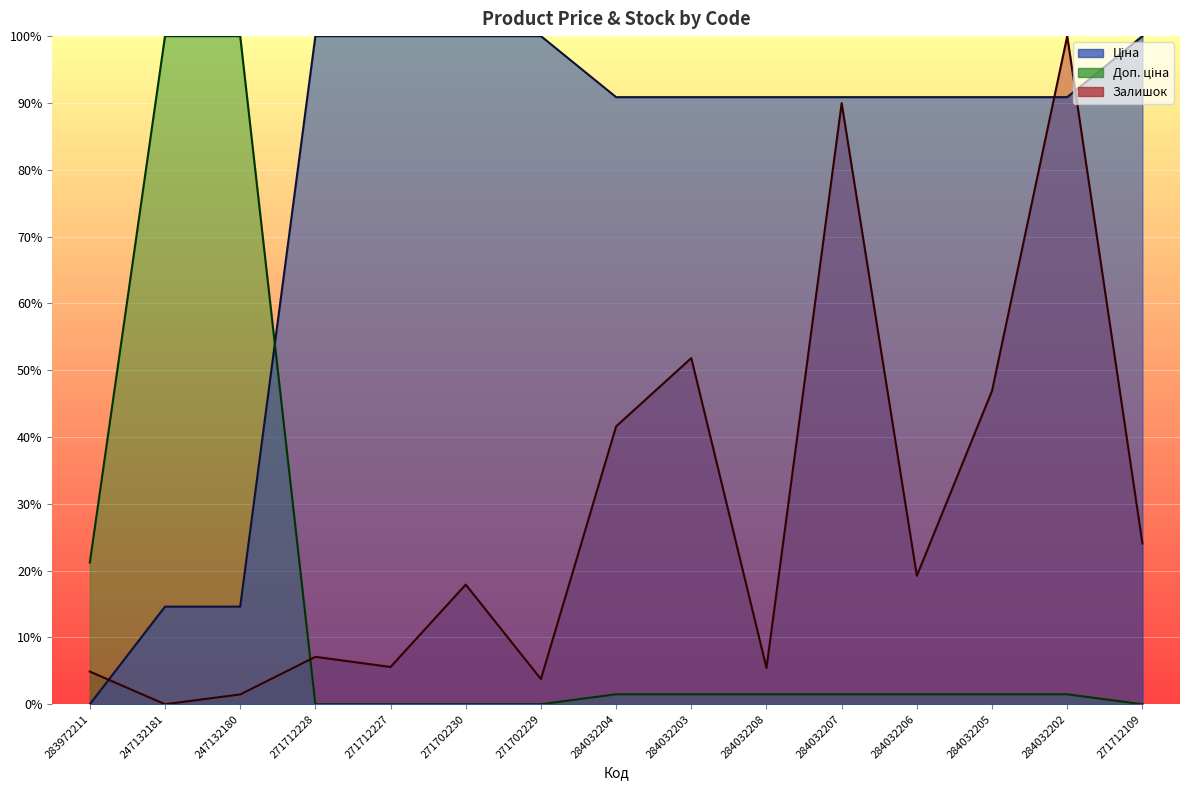

How many lines are shown in the chart?

3